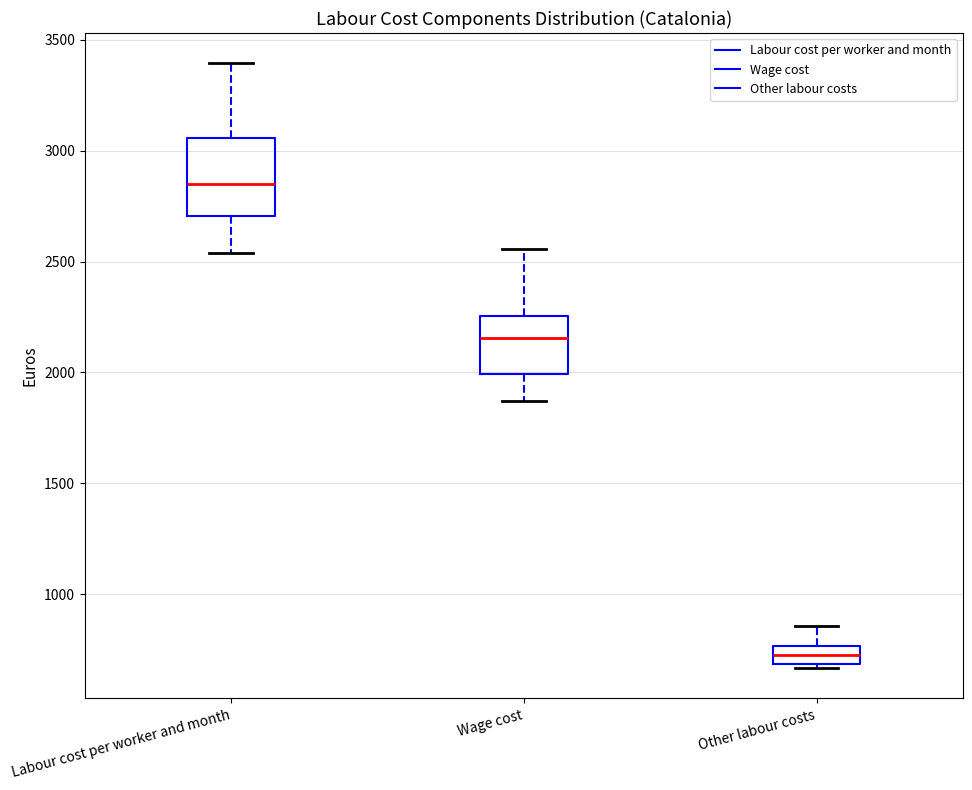

Reading left to right, transcribe this box plot: for each box, give where its median line is, the range the box spans, and where its two whiskers end, as read against the y-axis. The values are not printed on the chart, so give them approximately, as read against the axis.

Labour cost per worker and month: median 2850, box 2700 to 3050, whiskers 2550 to 3400
Wage cost: median 2150, box 2000 to 2250, whiskers 1850 to 2550
Other labour costs: median 700 (inside the box), box 700 to 750, whiskers 650 to 850